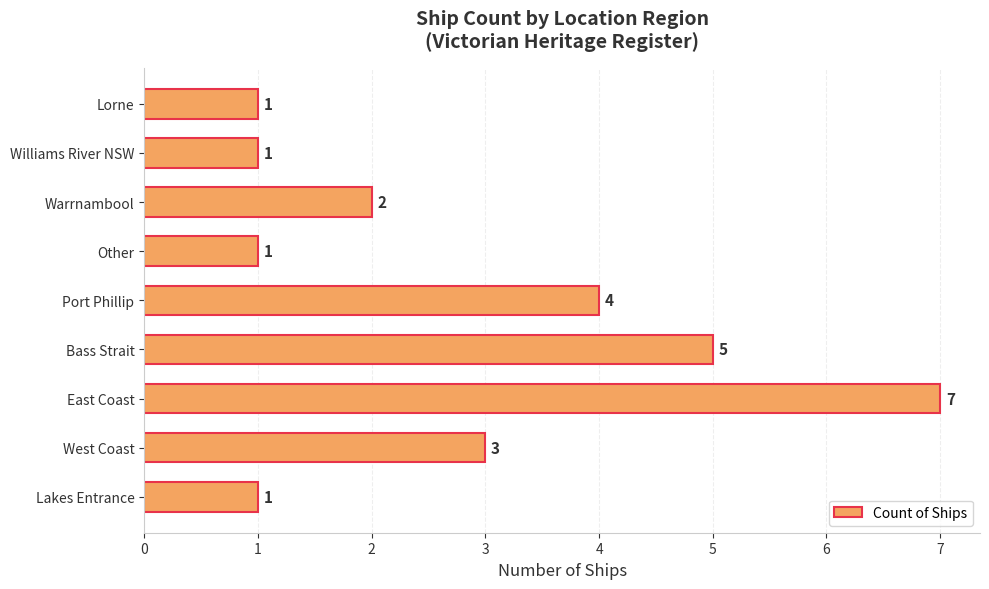

What is the average value?

3